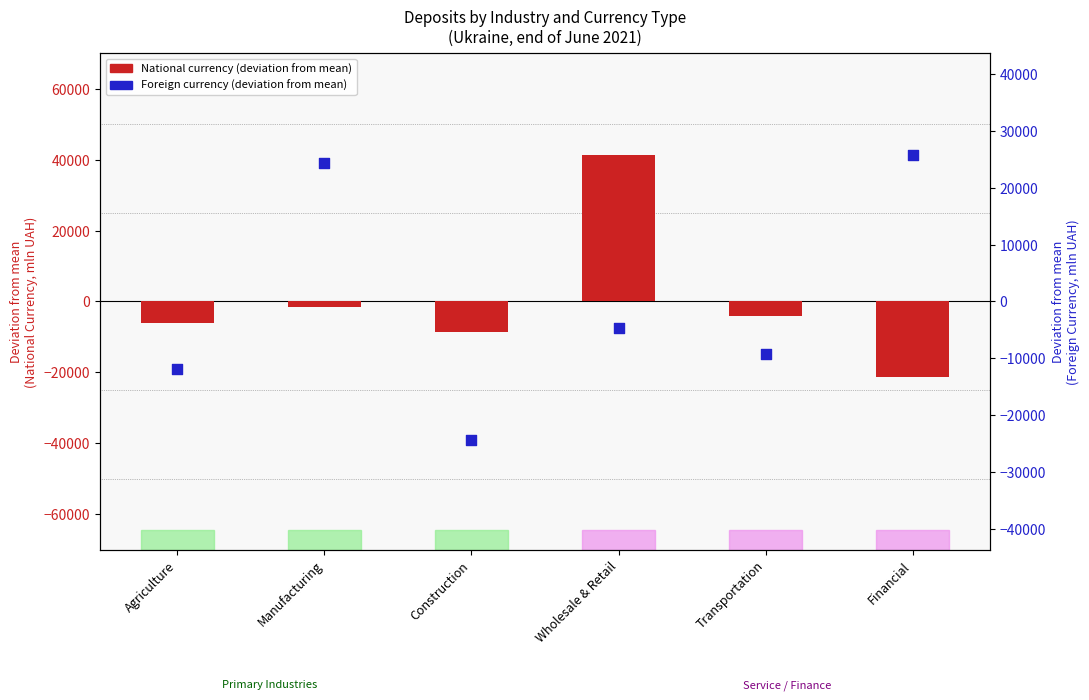

Is the value of National currency (deviation from mean) at Manufacturing greater than the value of Foreign currency (deviation from mean) at Construction?

Yes